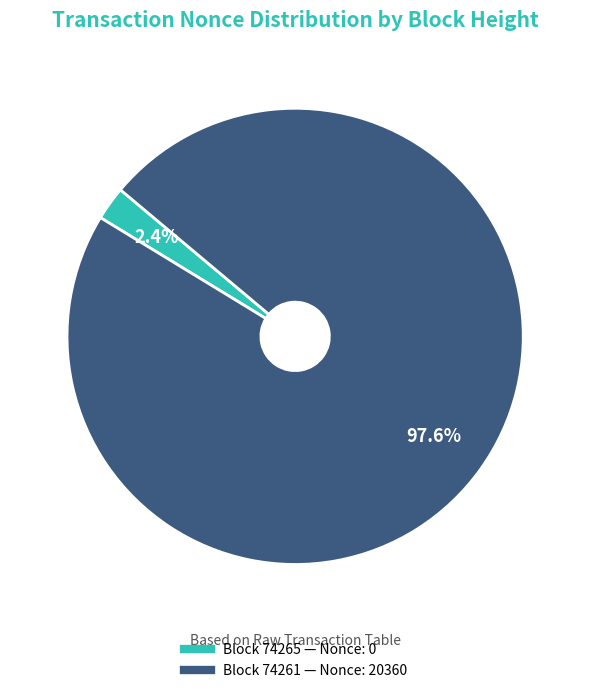

Is there a majority slice in this chart?

Yes